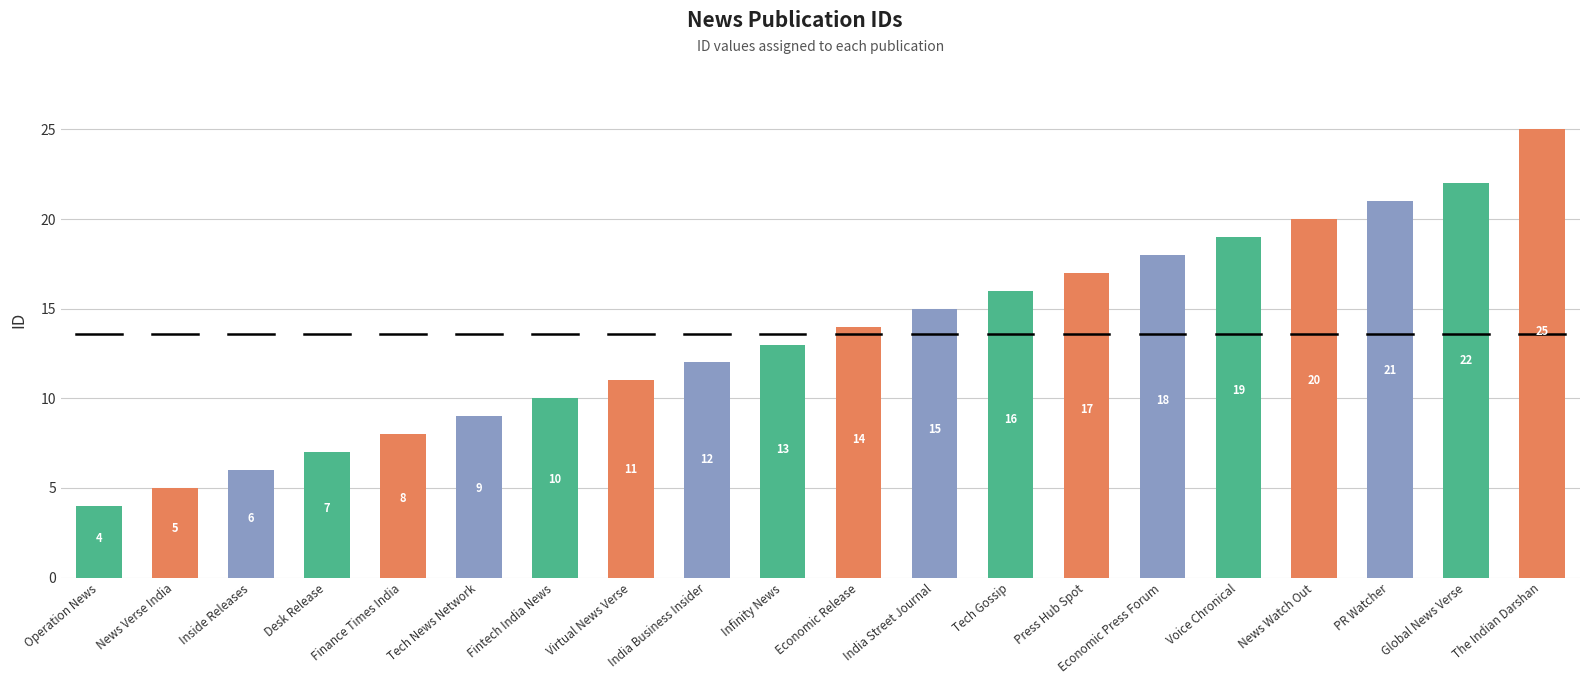

What is the sum of all values?

272